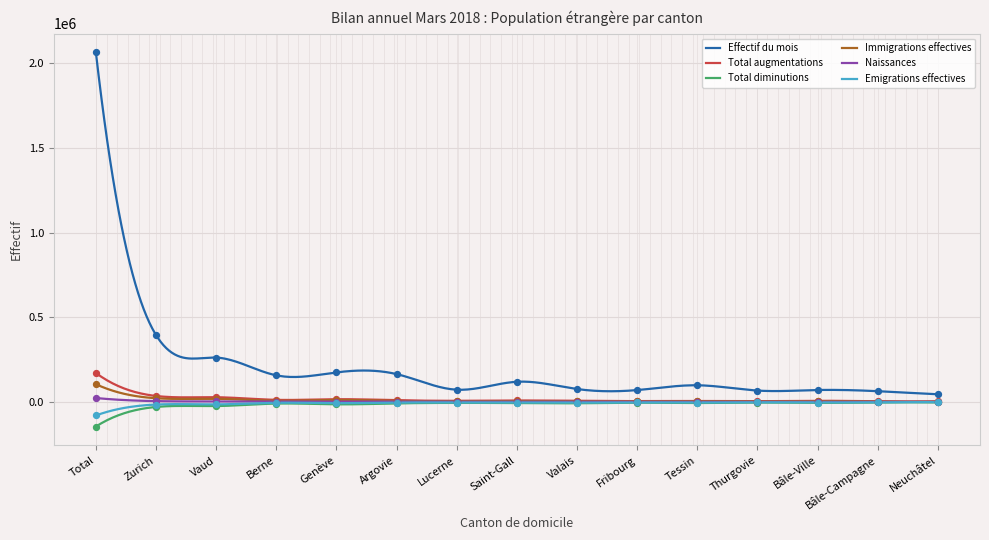

What is the total value across all series at Berne?

163121